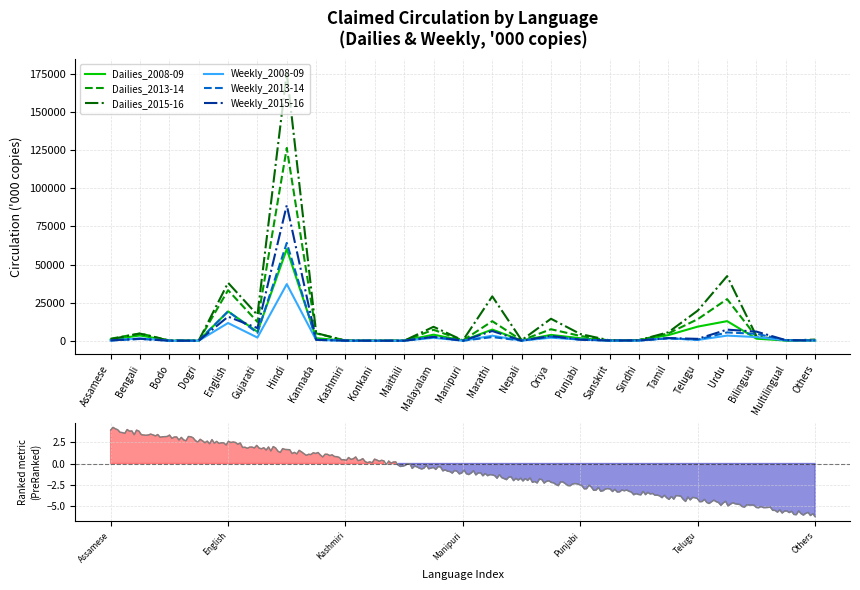

Which series has the largest total across all categories?

Dailies_2015-16